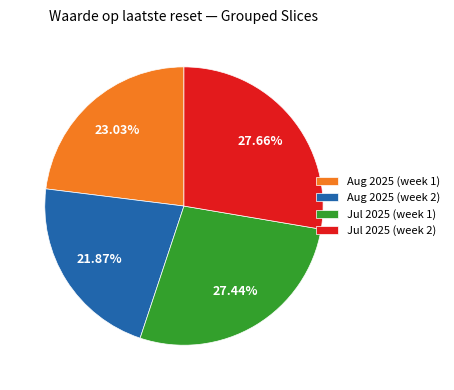

Does any single category account for the majority?

No